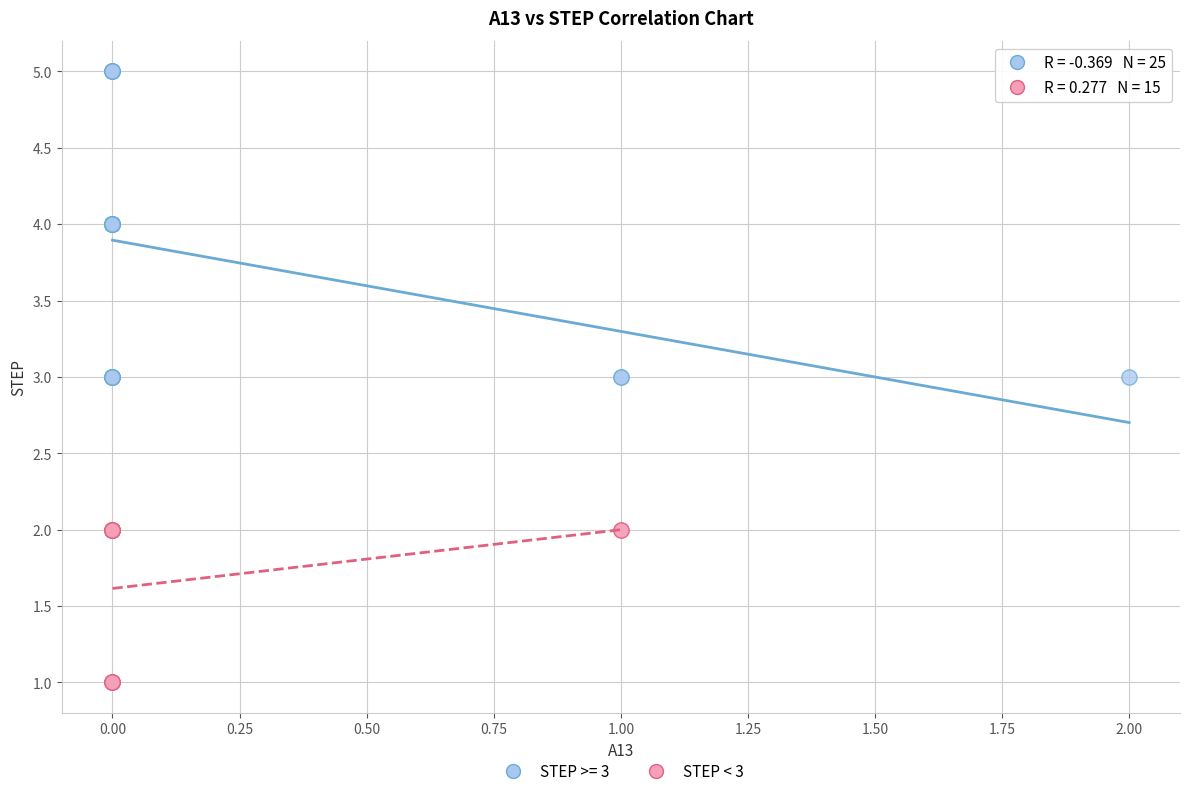

Which series reaches the minimum Y coordinate?

STEP < 3